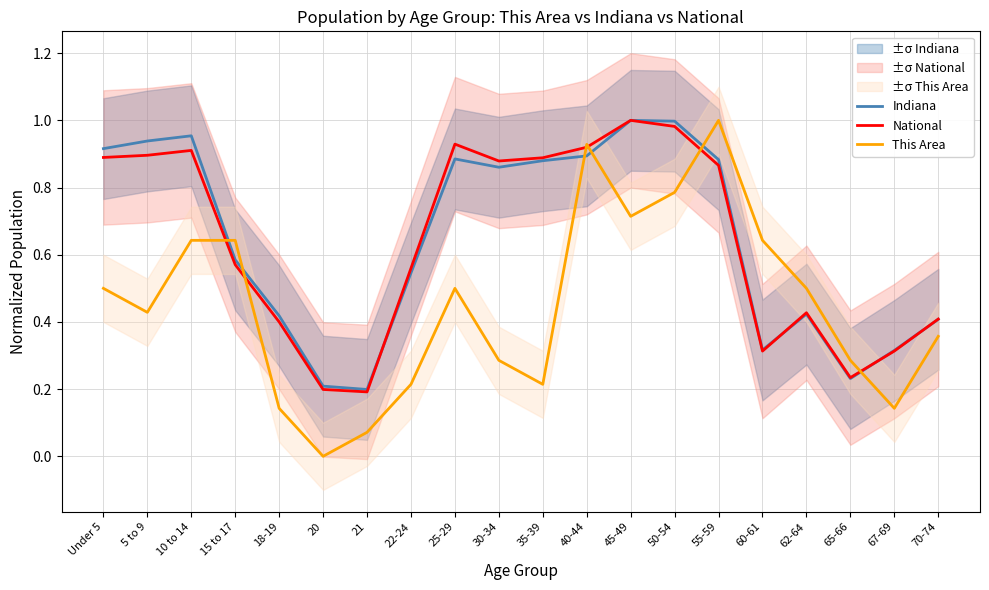

What is the difference between the maximum and minimum values in the National series?

0.8